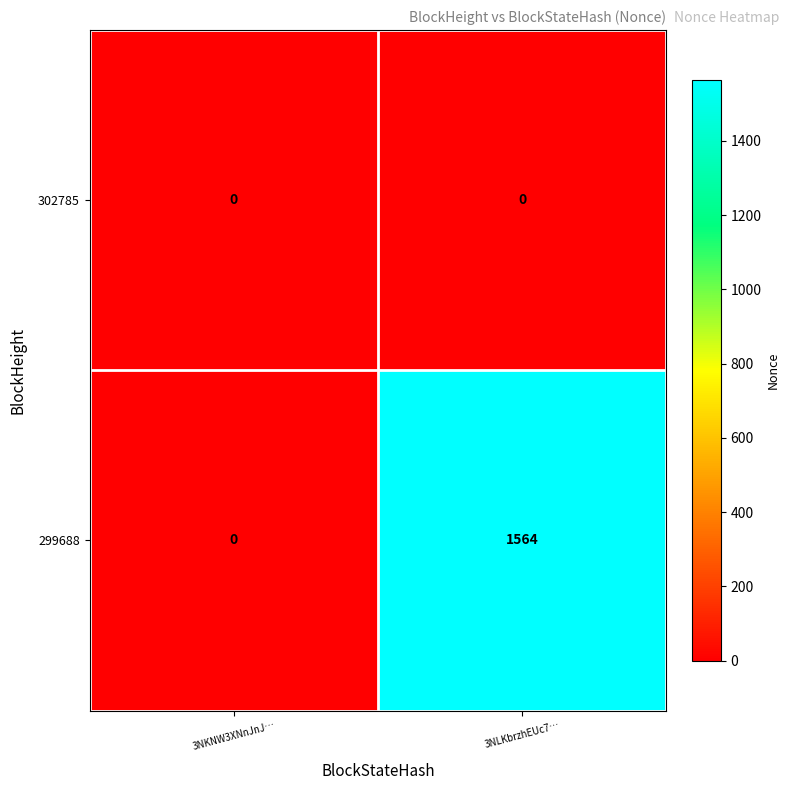

List the series in order of their peak value, lowest first.

302785, 299688